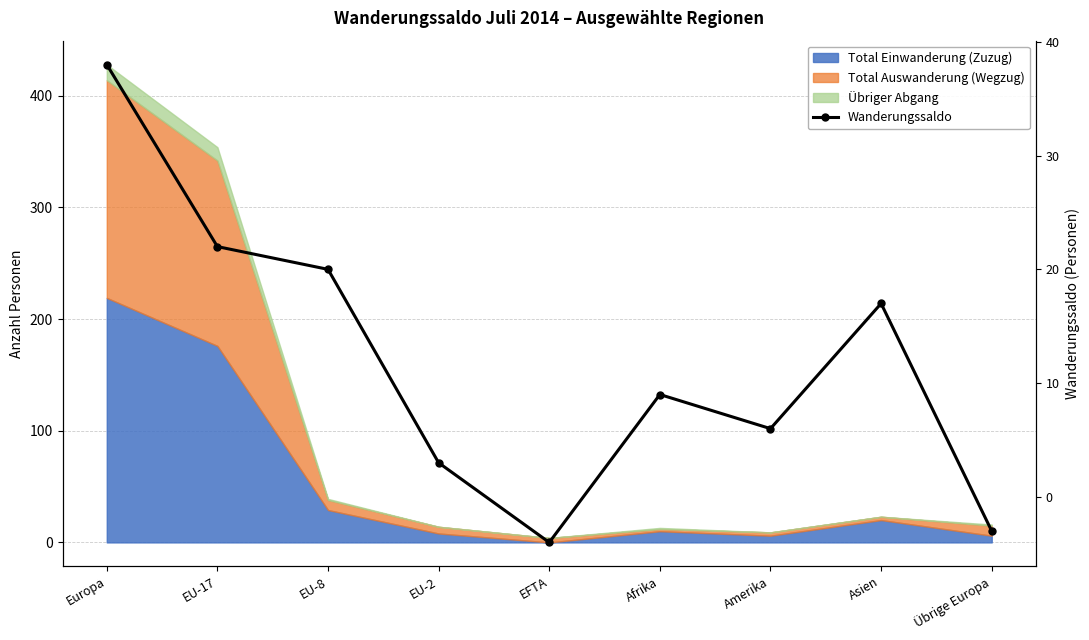

Reading left to right, what are all the values shown in this chart?

38	22	20	3	-4	9	6	17	-3